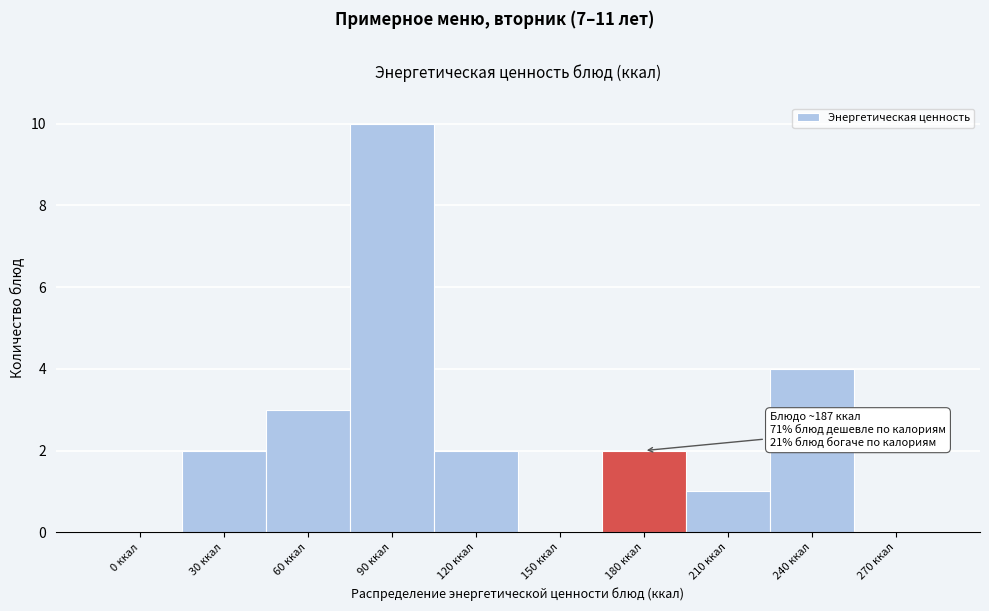

Reading left to right, extract all data points from this chart.

0 ккал=0	30 ккал=2	60 ккал=3	90 ккал=10	120 ккал=2	150 ккал=0	180 ккал=2	210 ккал=1	240 ккал=4	270 ккал=0